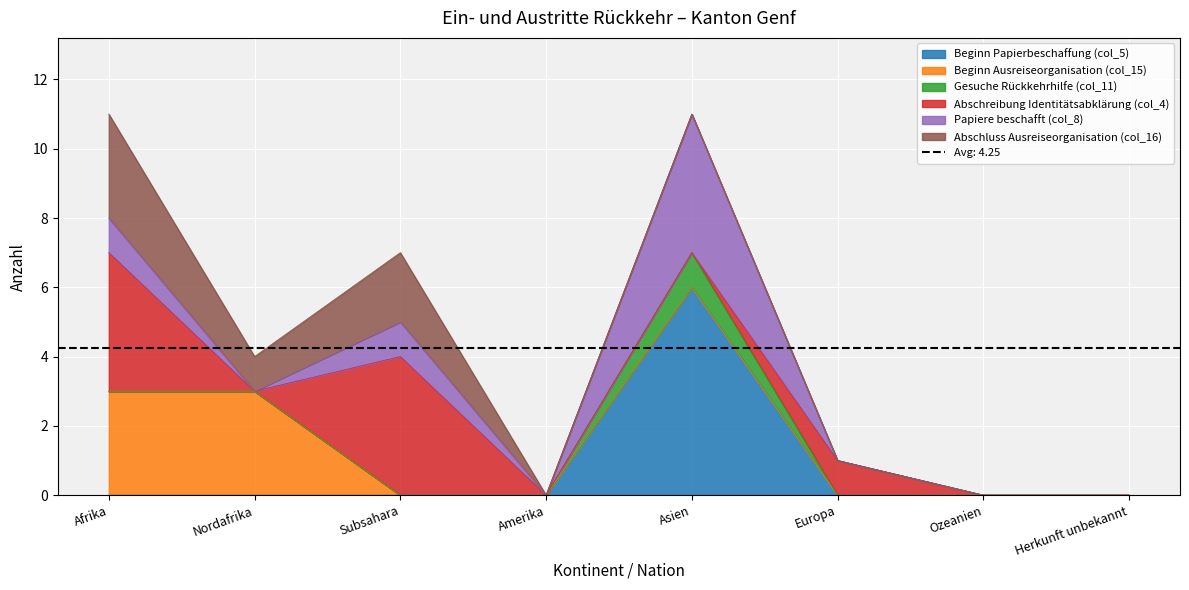

True or false: Papiere beschafft (col_8) and Abschluss Ausreiseorganisation (col_16) cross at least once.

False